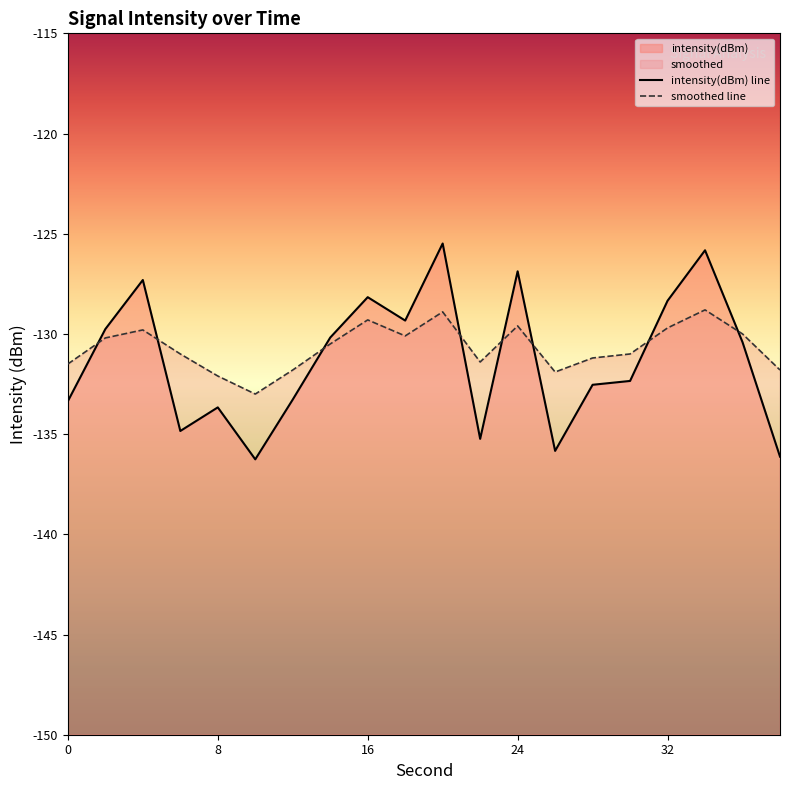

Rank the series by their average value, from lowest to highest.

intensity(dBm), smoothed